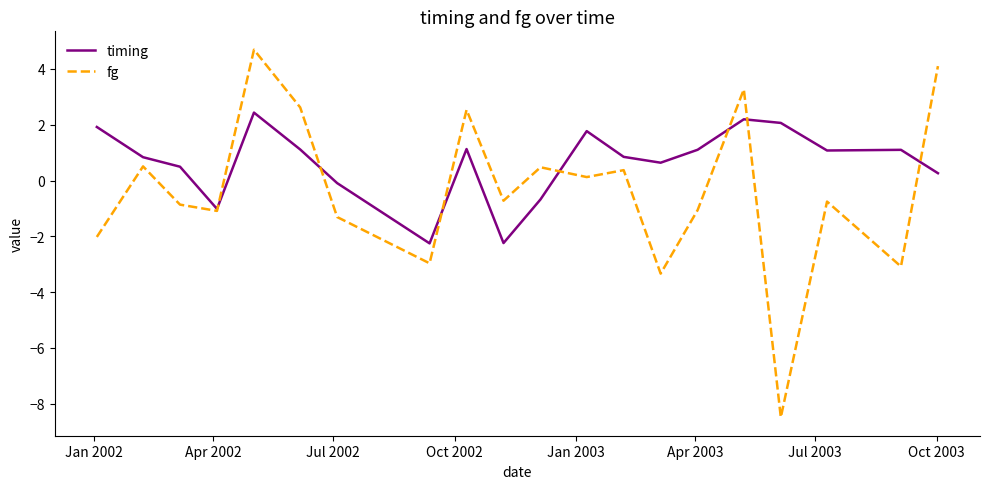

How many lines are shown in the chart?

2